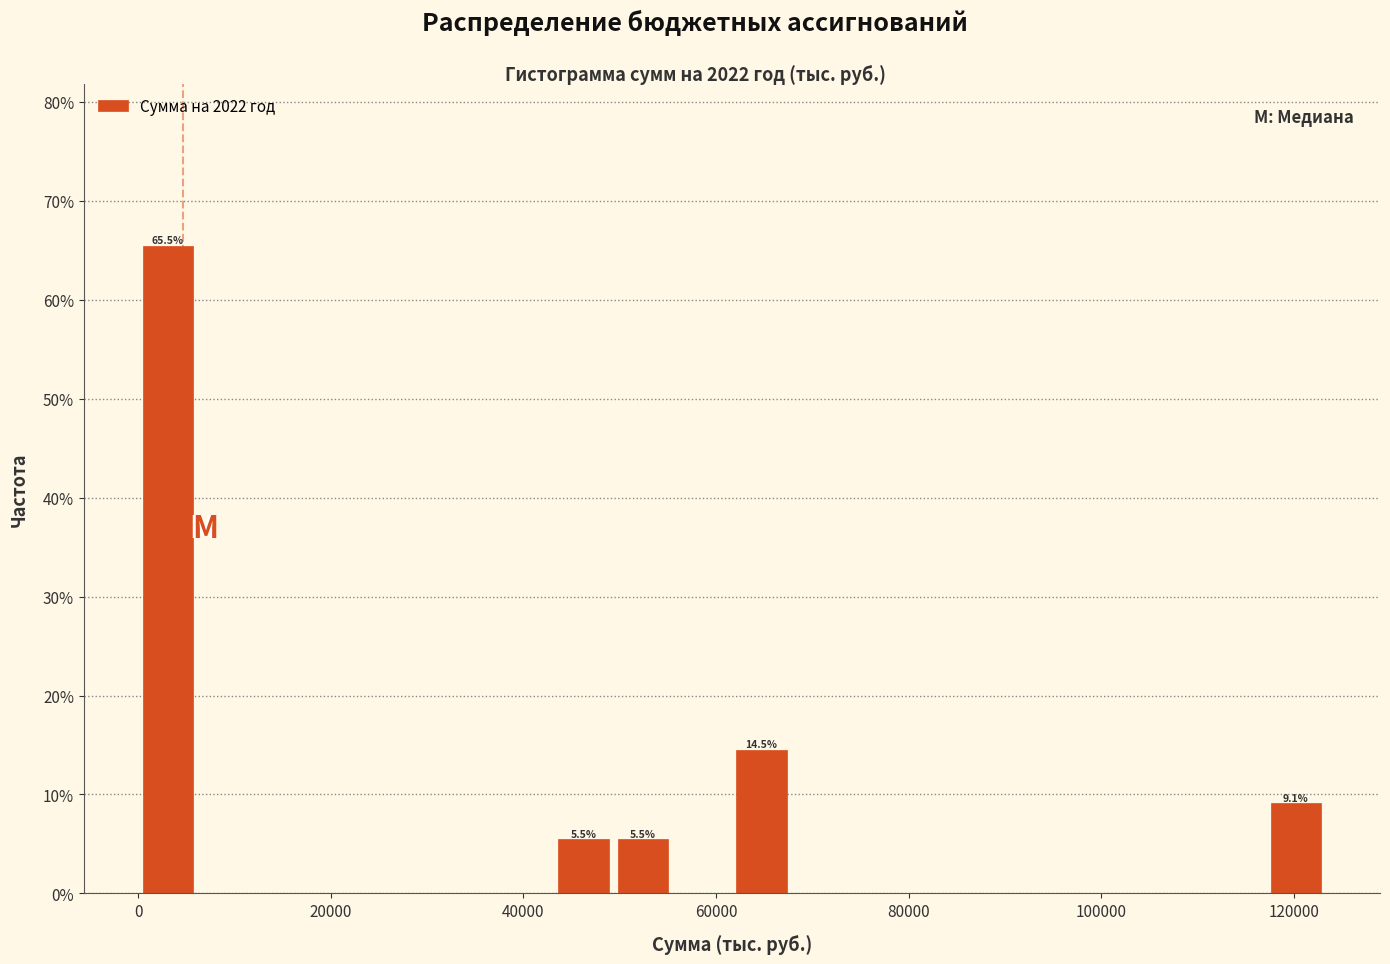

Around what value on the x-axis is the tallest bar? Give the approximate position of its centre, as read against the axis.

4000